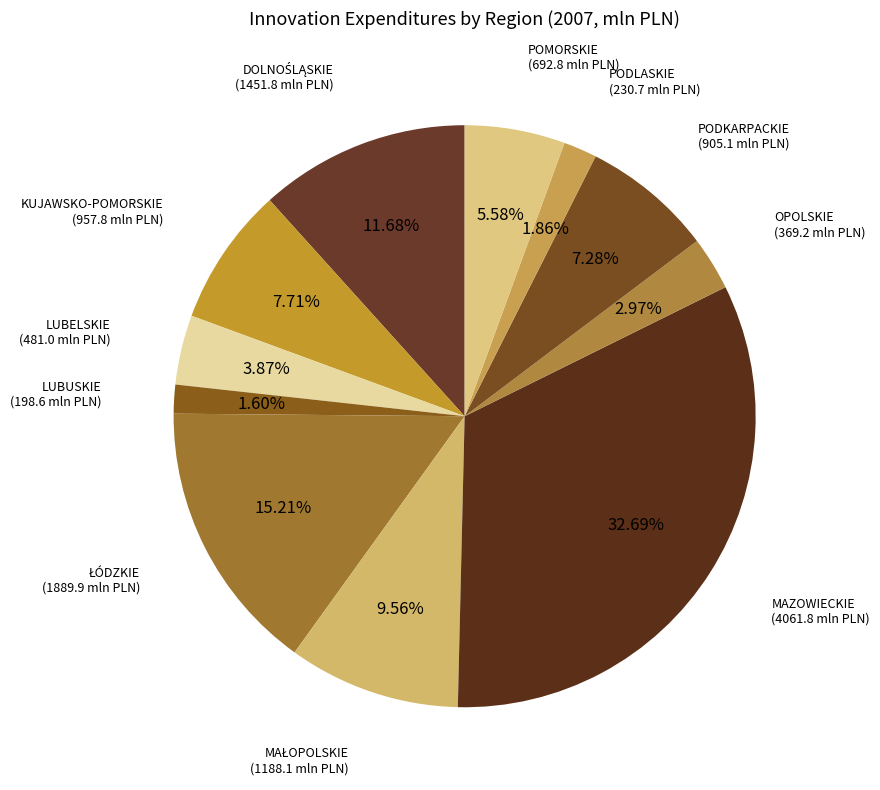

Rank the categories by value from highest to lowest.

MAZOWIECKIE, ŁÓDZKIE, DOLNOŚLĄSKIE, MAŁOPOLSKIE, KUJAWSKO-POMORSKIE, PODKARPACKIE, POMORSKIE, LUBELSKIE, OPOLSKIE, PODLASKIE, LUBUSKIE